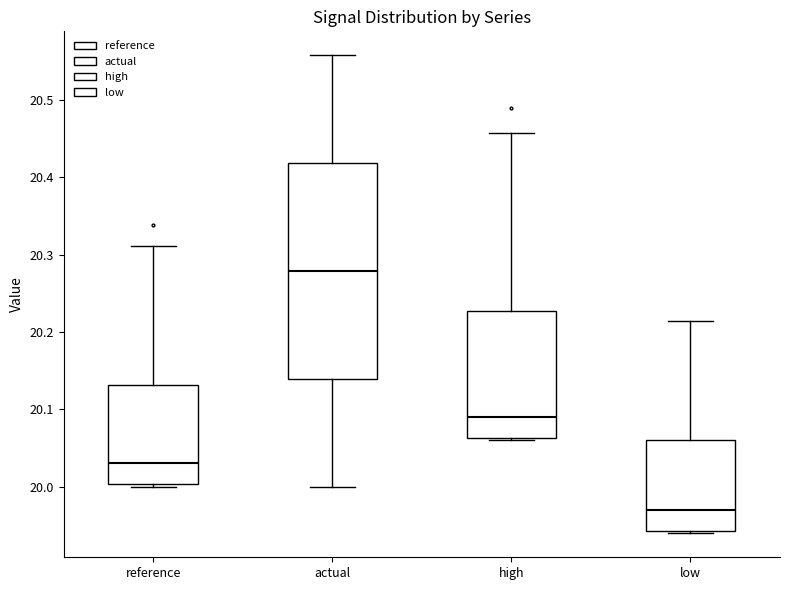

Reading left to right, transcribe this box plot: for each box, give where its median line is, the range the box spans, and where its two whiskers end, as read against the y-axis. The values are not printed on the chart, so give them approximately, as read against the axis.

reference: median 20.03, box 20.00 to 20.13, whiskers 20.00 (just below the box's lower edge) to 20.31
actual: median 20.28, box 20.14 to 20.42, whiskers 20.00 to 20.56
high: median 20.09, box 20.06 to 20.23, whiskers 20.06 (just below the box's lower edge) to 20.46
low: median 19.97, box 19.94 to 20.06, whiskers 19.94 (just below the box's lower edge) to 20.21